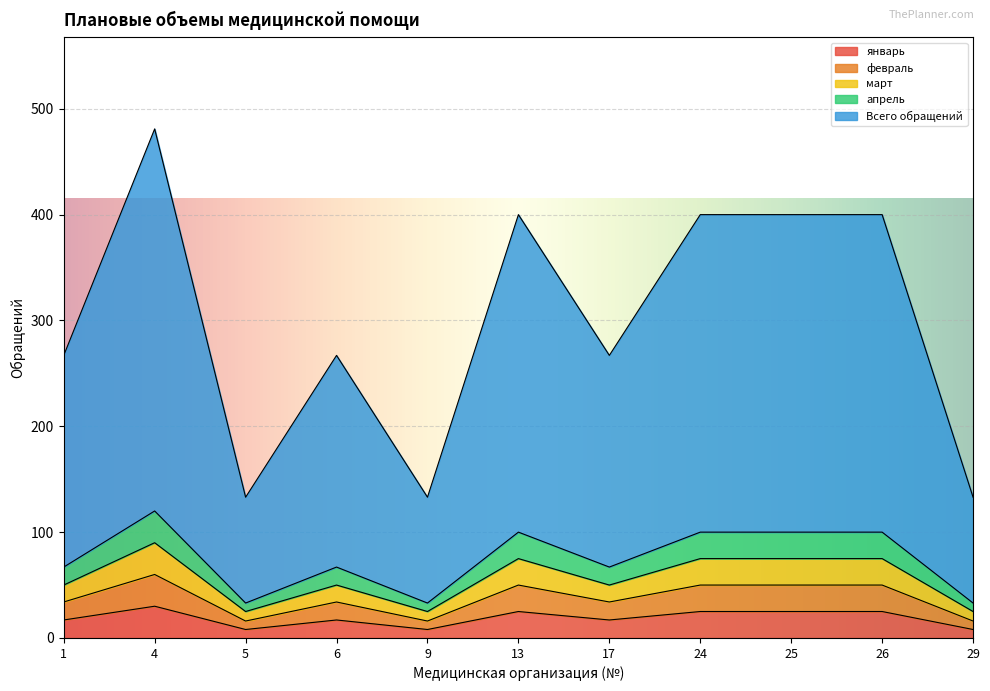

Between 9 and 25, which is larger?

25